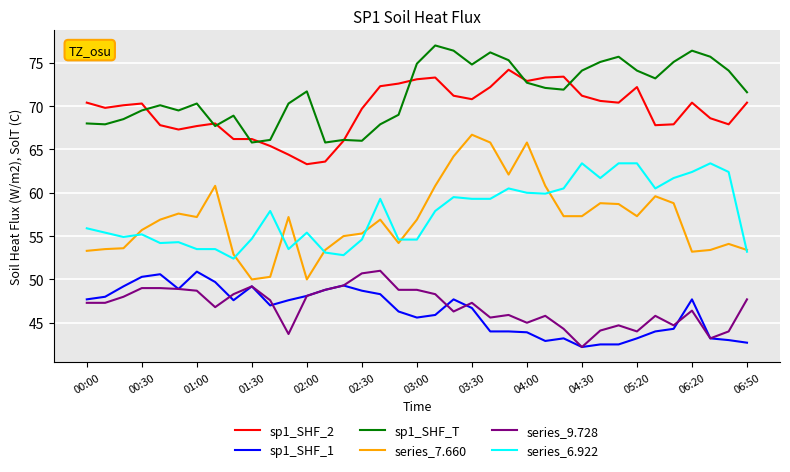

What is the highest value of the series_7.660 series?

66.7